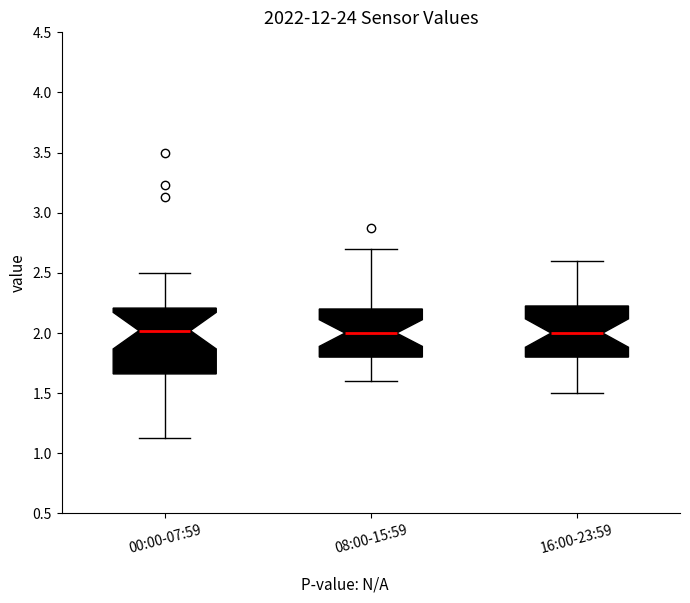

Reading left to right, read every box against the y-axis: the position of its median line, the range the box covers, and the ends of its whiskers. The values are not printed on the chart, so give them approximately, as read against the axis.

00:00-07:59: median 2.00, box 1.65 to 2.20, whiskers 1.15 to 2.50
08:00-15:59: median 2.00, box 1.80 to 2.20, whiskers 1.60 to 2.70
16:00-23:59: median 2.00, box 1.80 to 2.25, whiskers 1.50 to 2.60